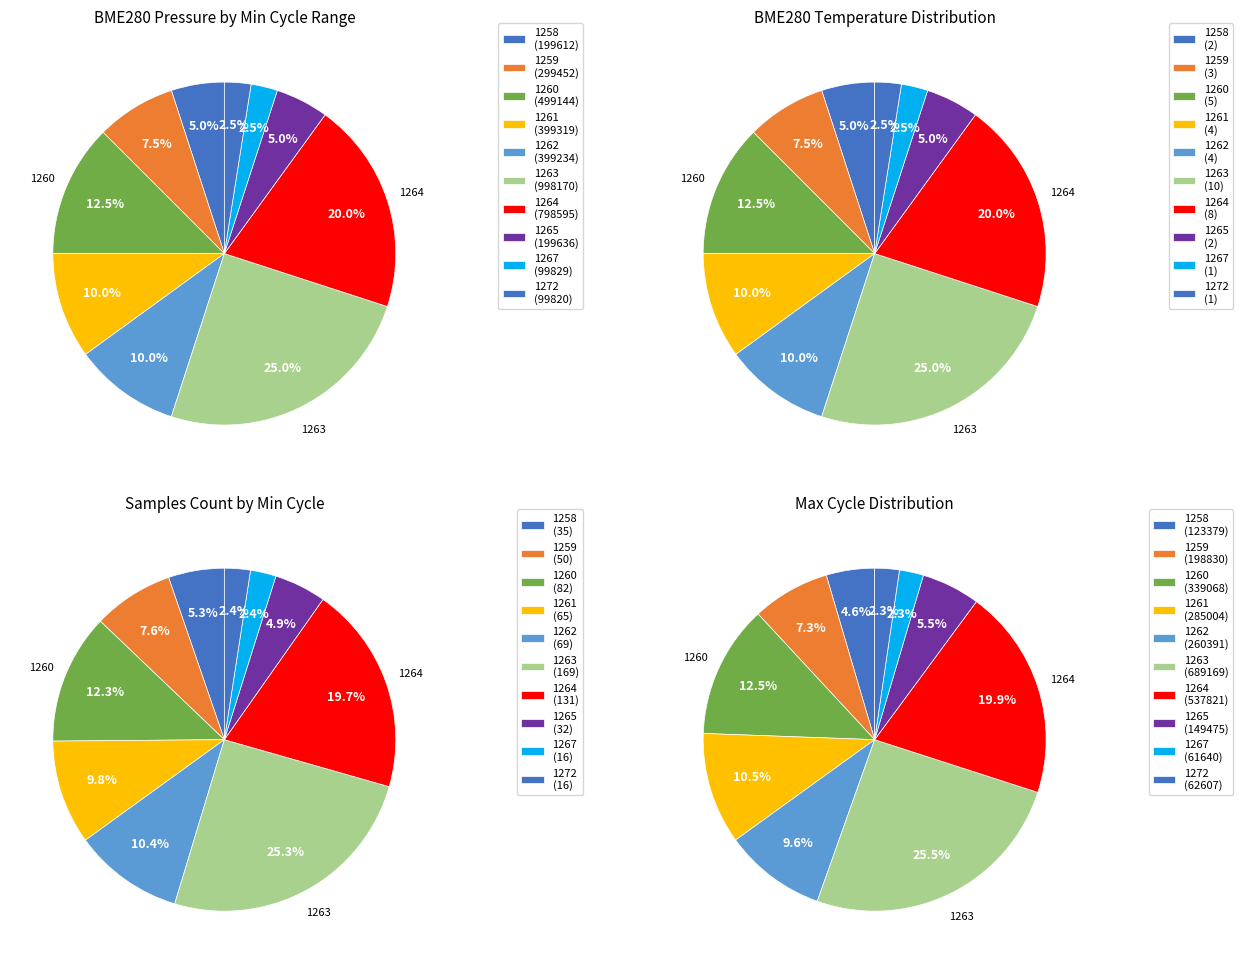

Does 1263 account for over 50% of the chart?

No